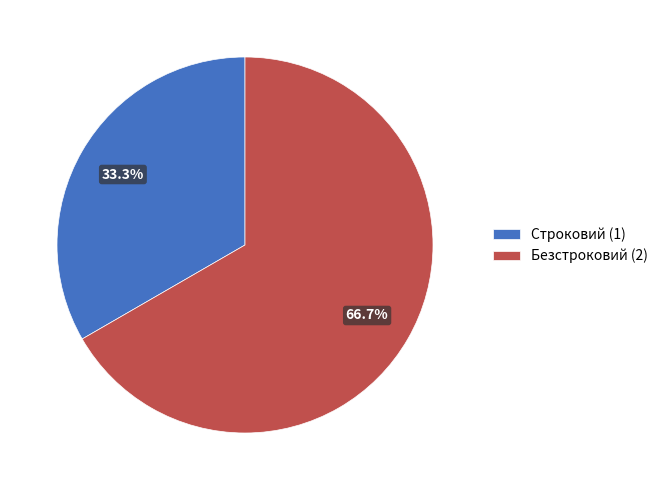

Does Безстроковий represent more than half of the total?

Yes